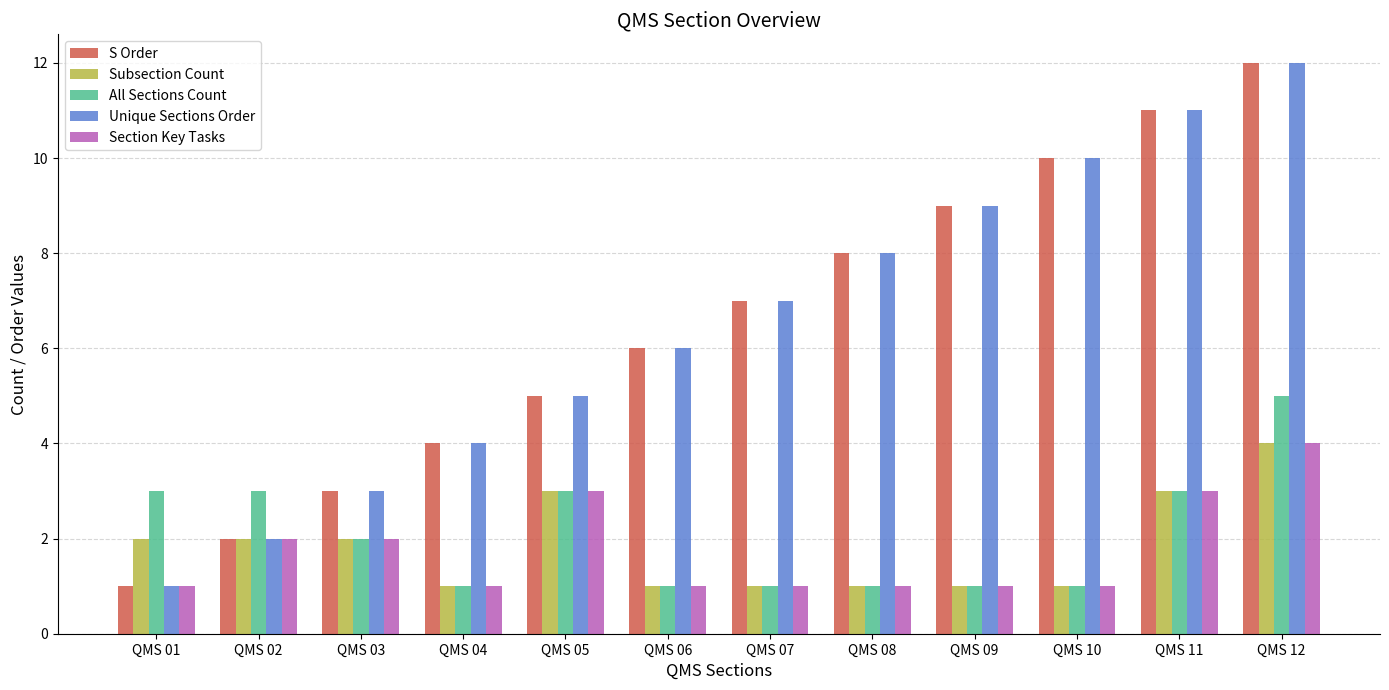

What is the sum of all Unique Sections Order values?

78